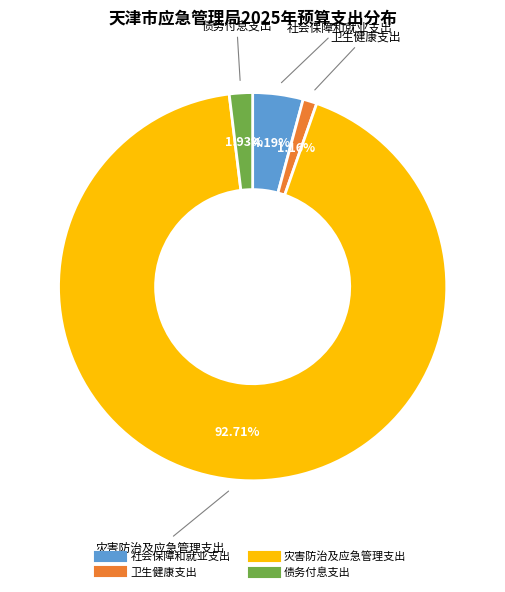

The 债务付息支出 slice represents 11% of the pie. True or false?

False